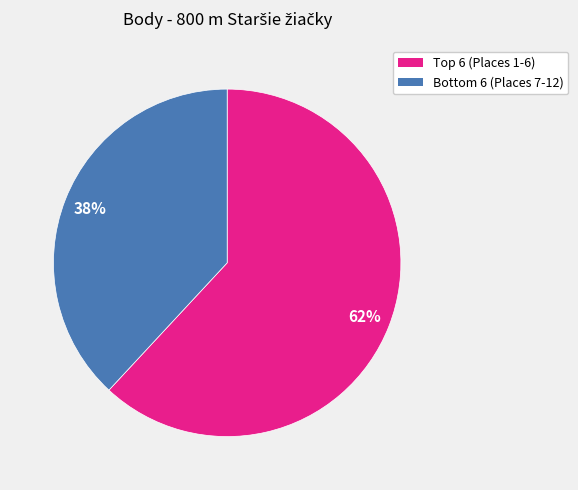

To the nearest percent, what is the average slice percentage?

50%